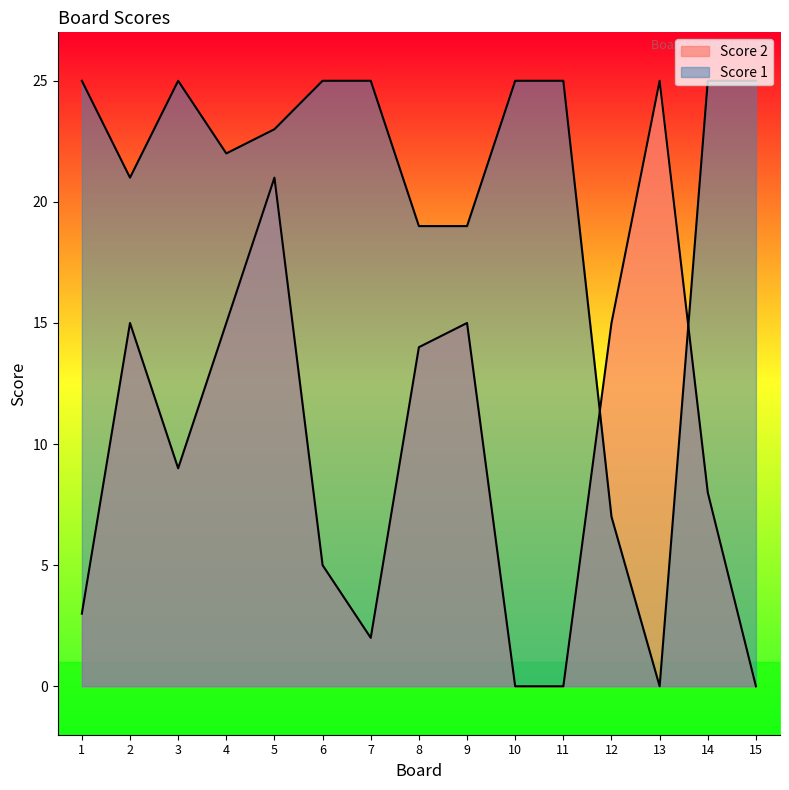

What value does the Score 1 series have at 8?

19